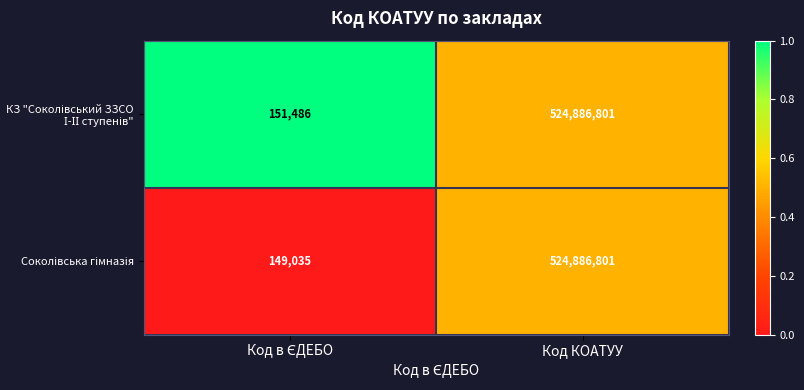

What is the total value across all series at Код КОАТУУ?

1049773602